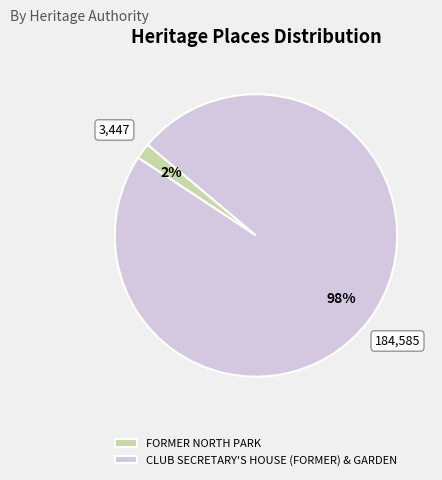

Between CLUB SECRETARY'S HOUSE (FORMER) & GARDEN and FORMER NORTH PARK, which is larger?

CLUB SECRETARY'S HOUSE (FORMER) & GARDEN